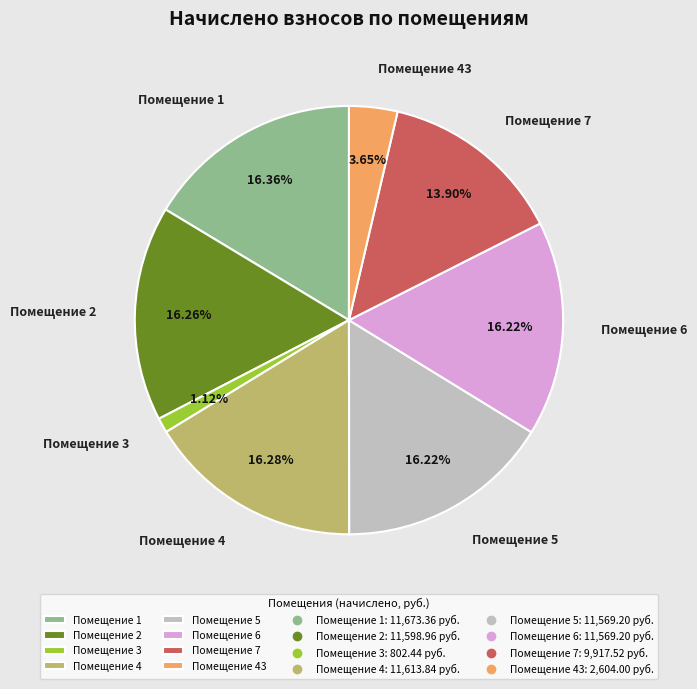

Between Помещение 3 and Помещение 2, which is larger?

Помещение 2